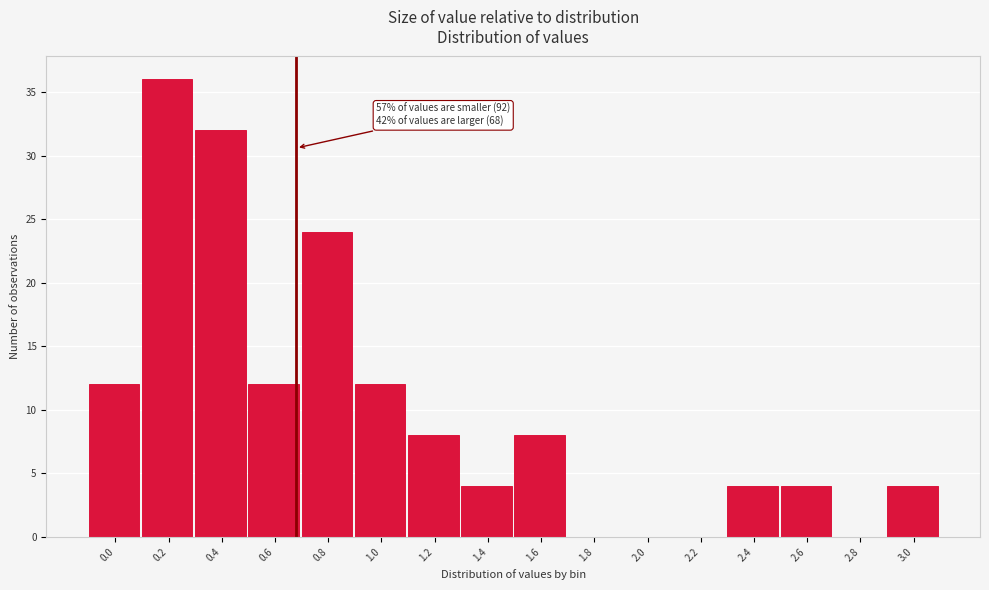

Reading right to left, extract all data points from this chart.

3.0=4	2.8=0	2.6=4	2.4=4	2.2=0	2.0=0	1.8=0	1.6=8	1.4=4	1.2=8	1.0=12	0.8=24	0.6=12	0.4=32	0.2=36	0.0=12